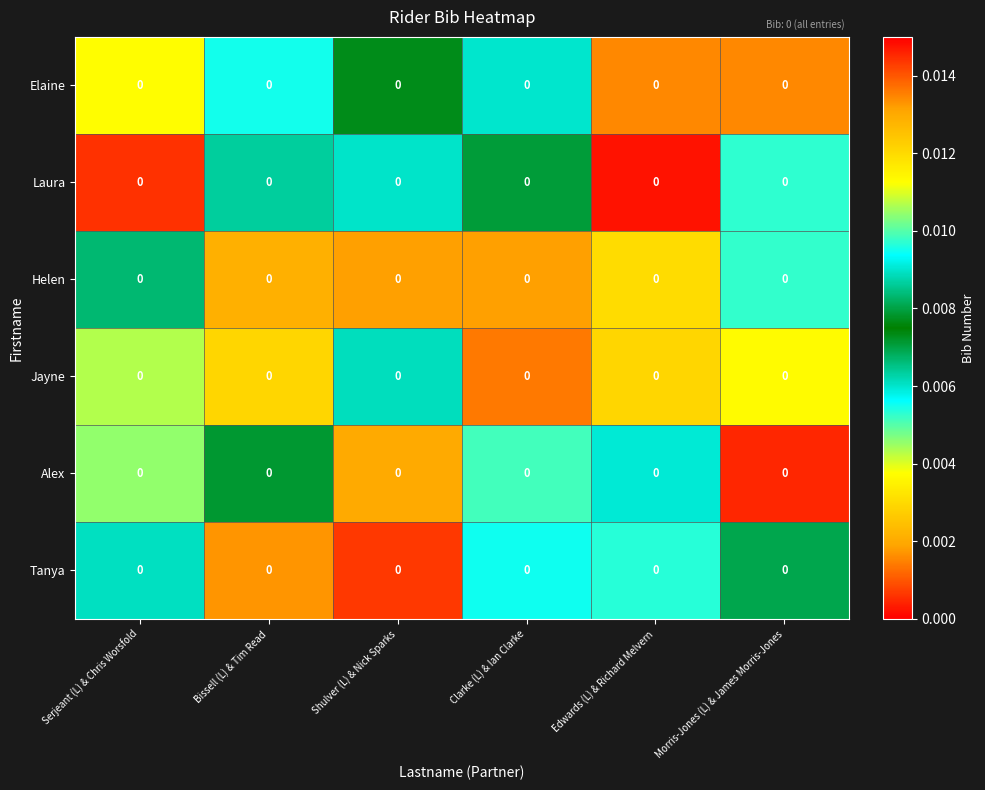

Where is Laura nearest to the value 0?

Edwards (L) & Richard Melvern